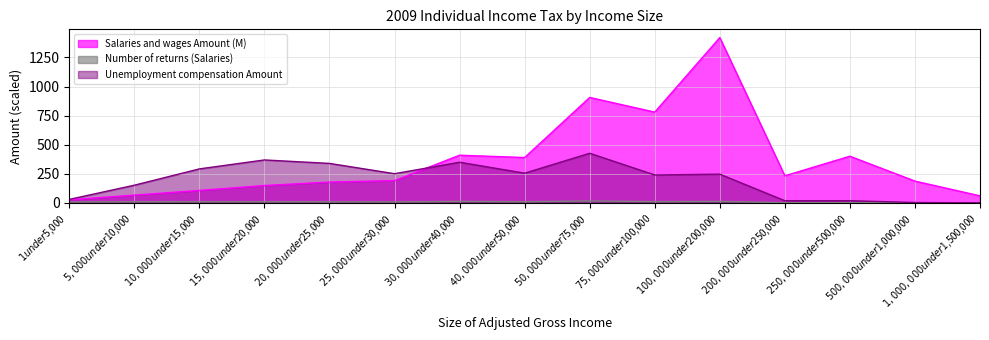

Which category has the lowest value in the Unemployment compensation Amount series?

$1,000,000 under $1,500,000